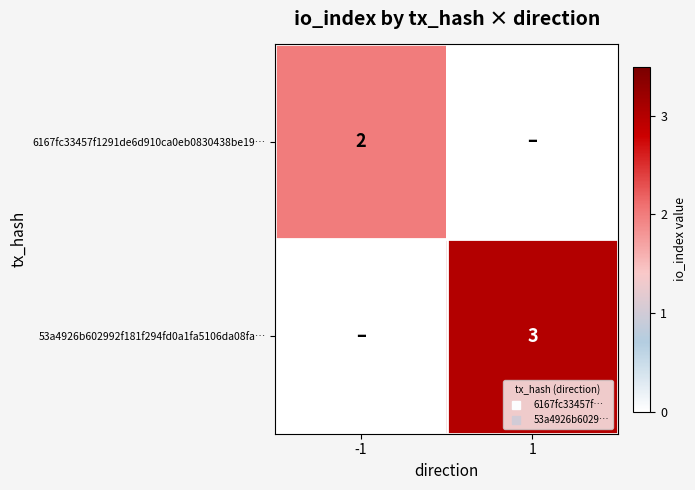

At which category is the sum across all series the highest?

1